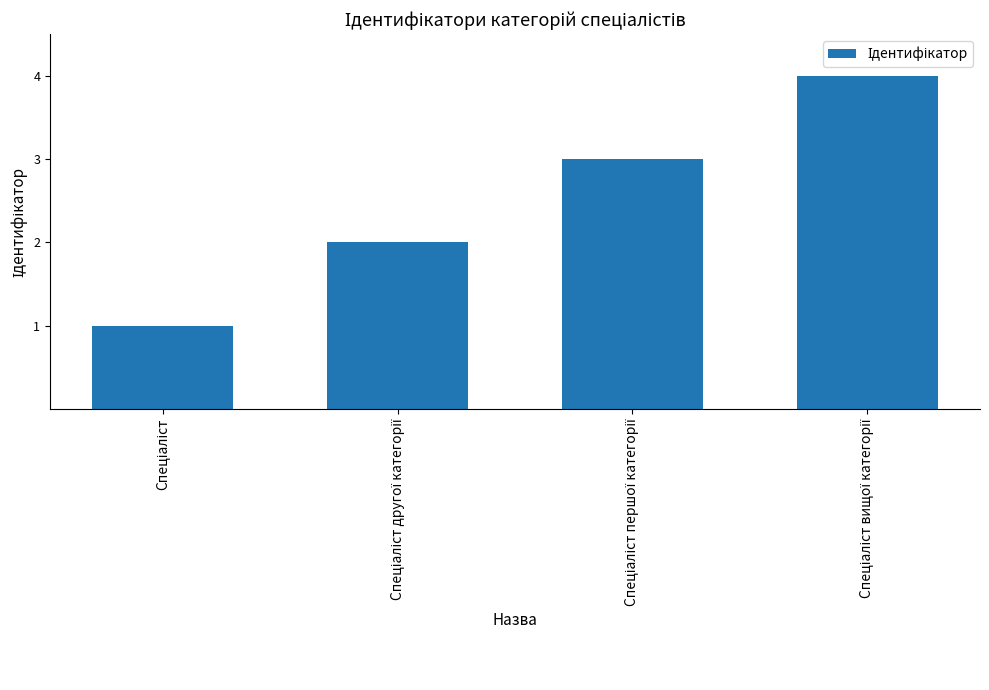

What is the maximum value shown in the chart?

4